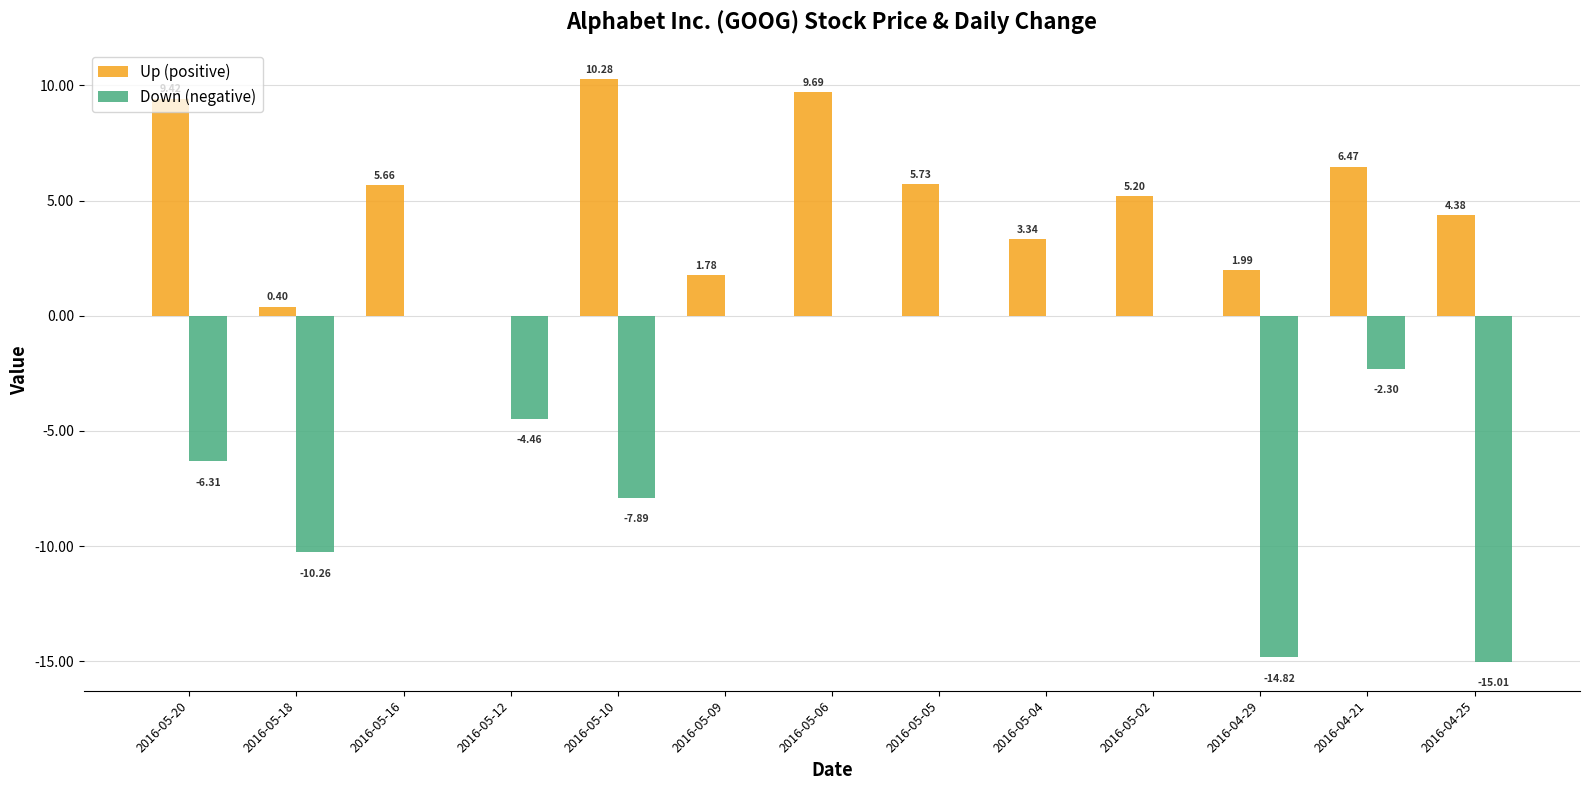

How many data points does each series have?

13